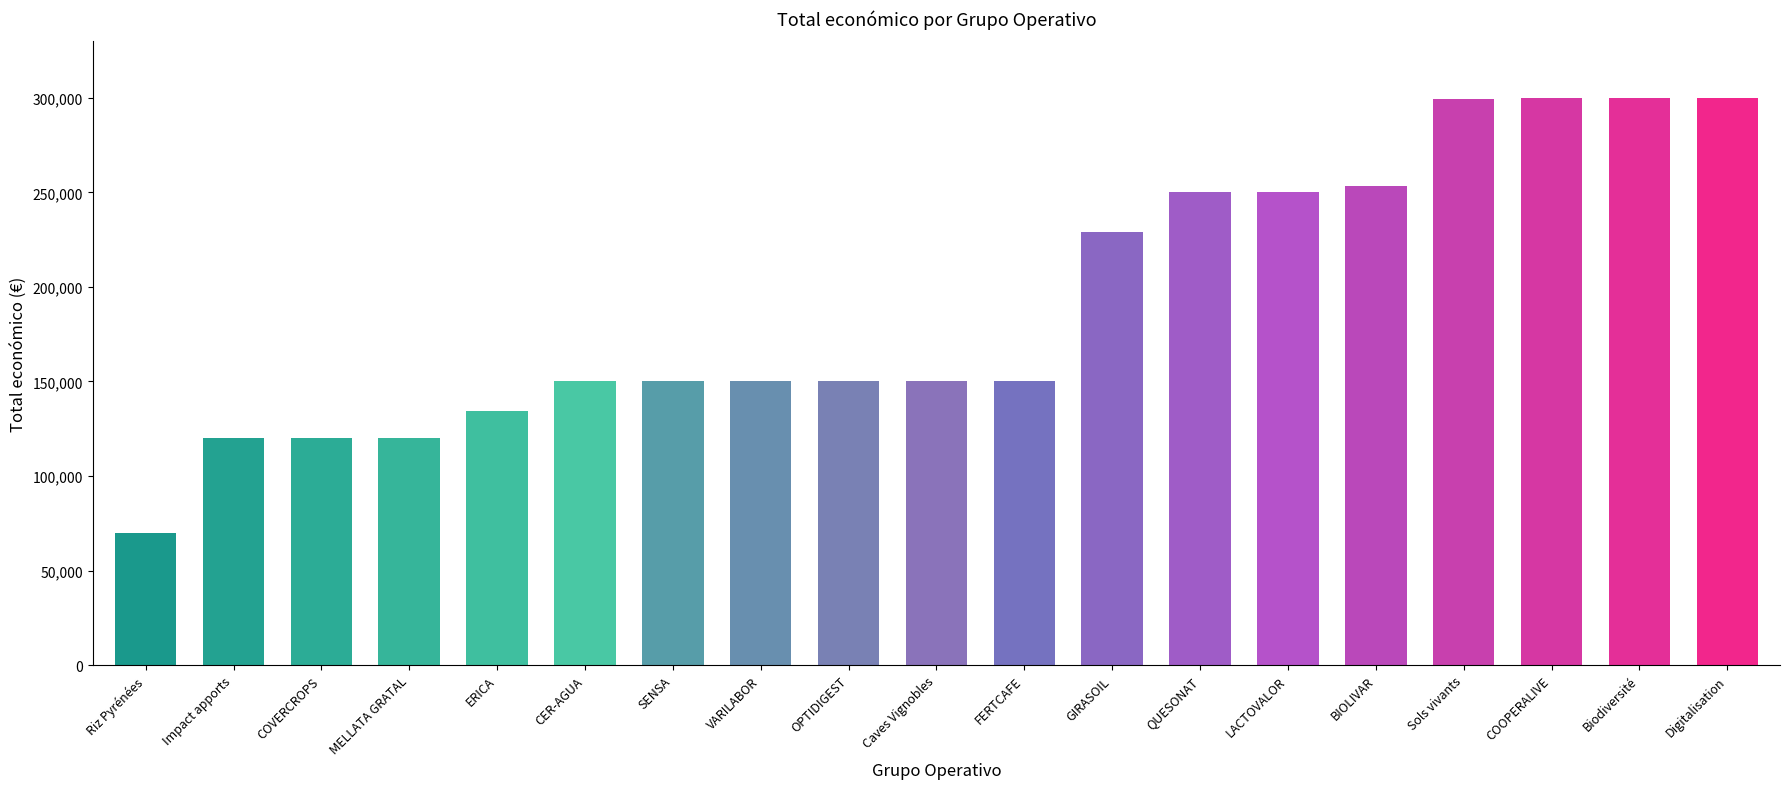

What is the average value?

191869